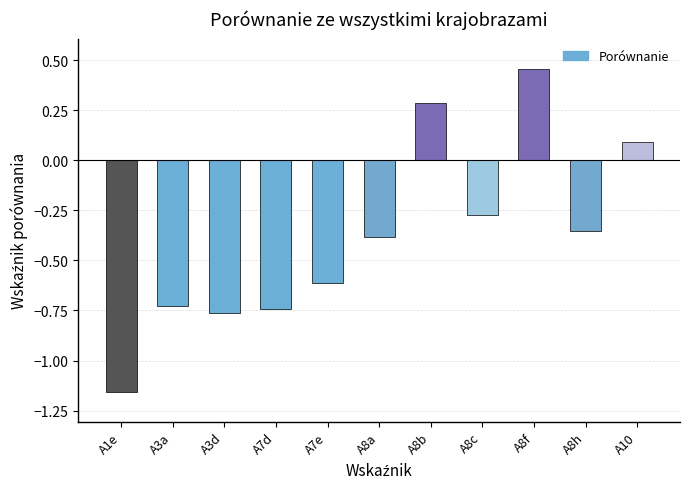

Where does the data first go above 0?

A8b